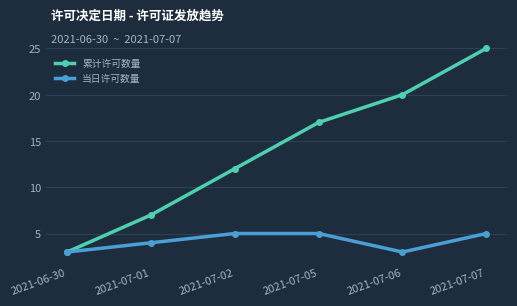

What is the smallest value displayed?

3